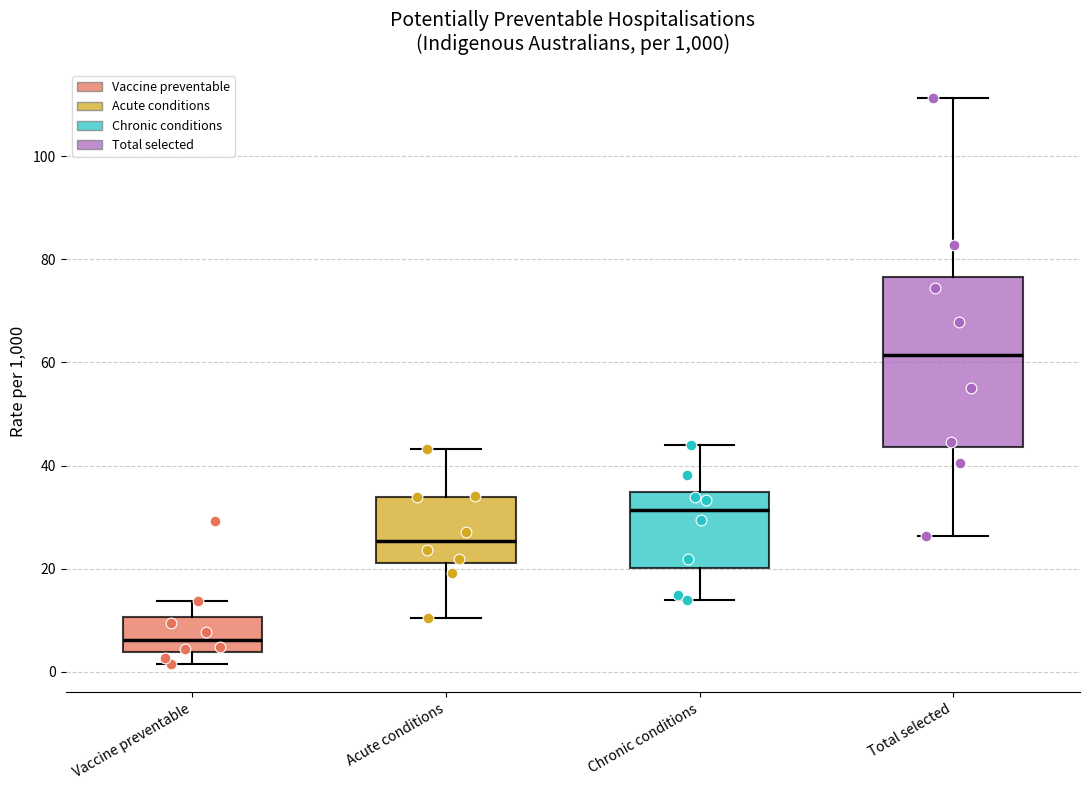

Reading left to right, read every box against the y-axis: the position of its median line, the range the box covers, and the ends of its whiskers. The values are not printed on the chart, so give them approximately, as read against the axis.

Vaccine preventable: median 6, box 4 to 10, whiskers 2 to 14
Acute conditions: median 26, box 22 to 34, whiskers 10 to 44
Chronic conditions: median 32, box 20 to 34, whiskers 14 to 44
Total selected: median 62, box 44 to 76, whiskers 26 to 112